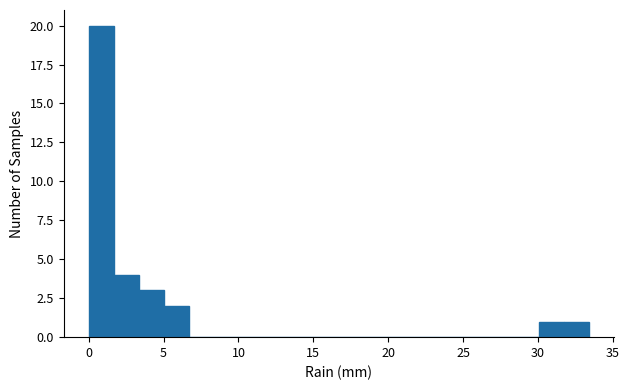

Around what value on the x-axis is the tallest bar? Give the approximate position of its centre, as read against the axis.

1.0